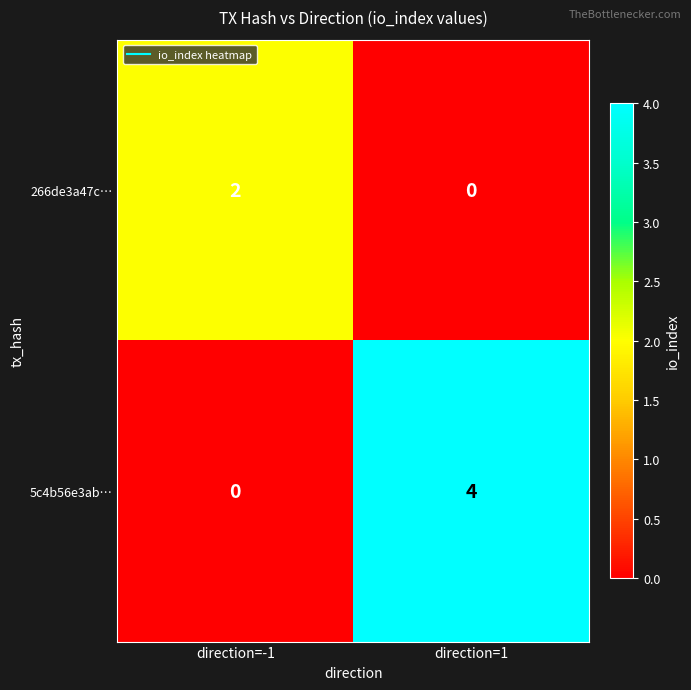

Is it true that 5c4b56e3ab… equals 1 at direction=-1?

False